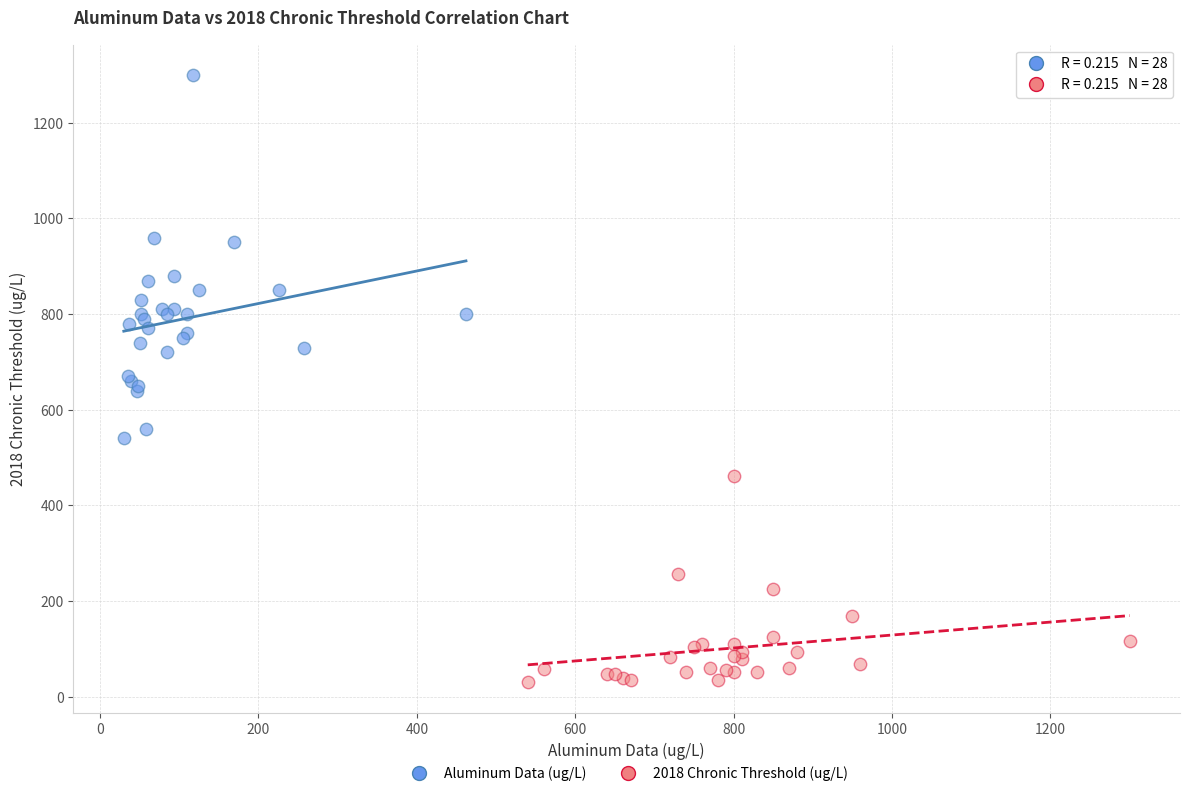

Which series contains the highest Y value?

Aluminum Data (ug/L)